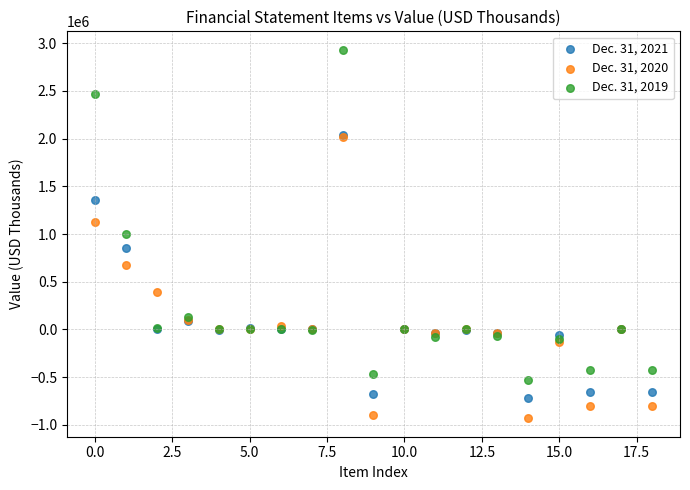

Which series contains the lowest Y value?

Dec. 31, 2020